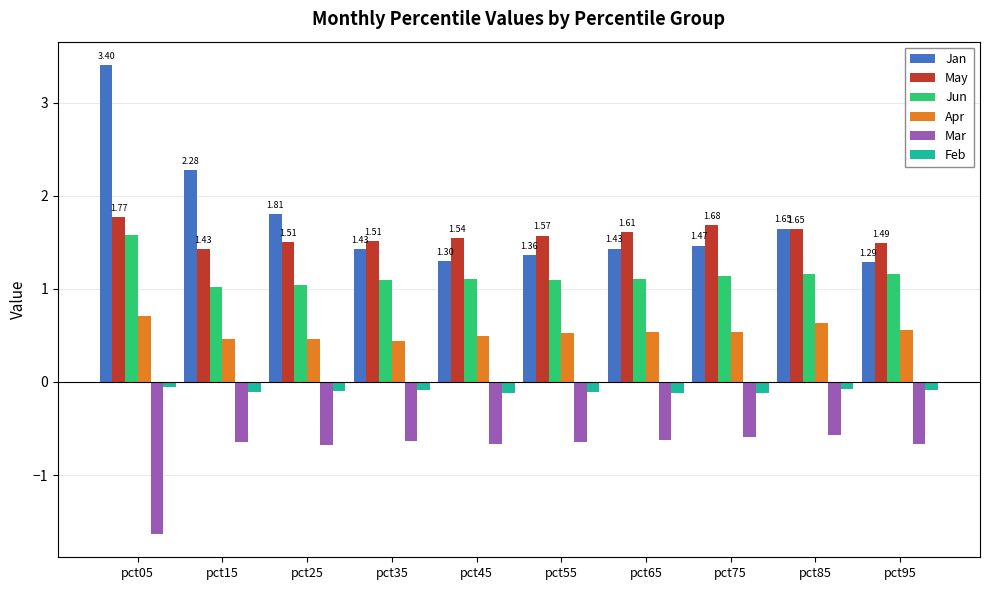

What is the total value across all series at pct95?

3.8